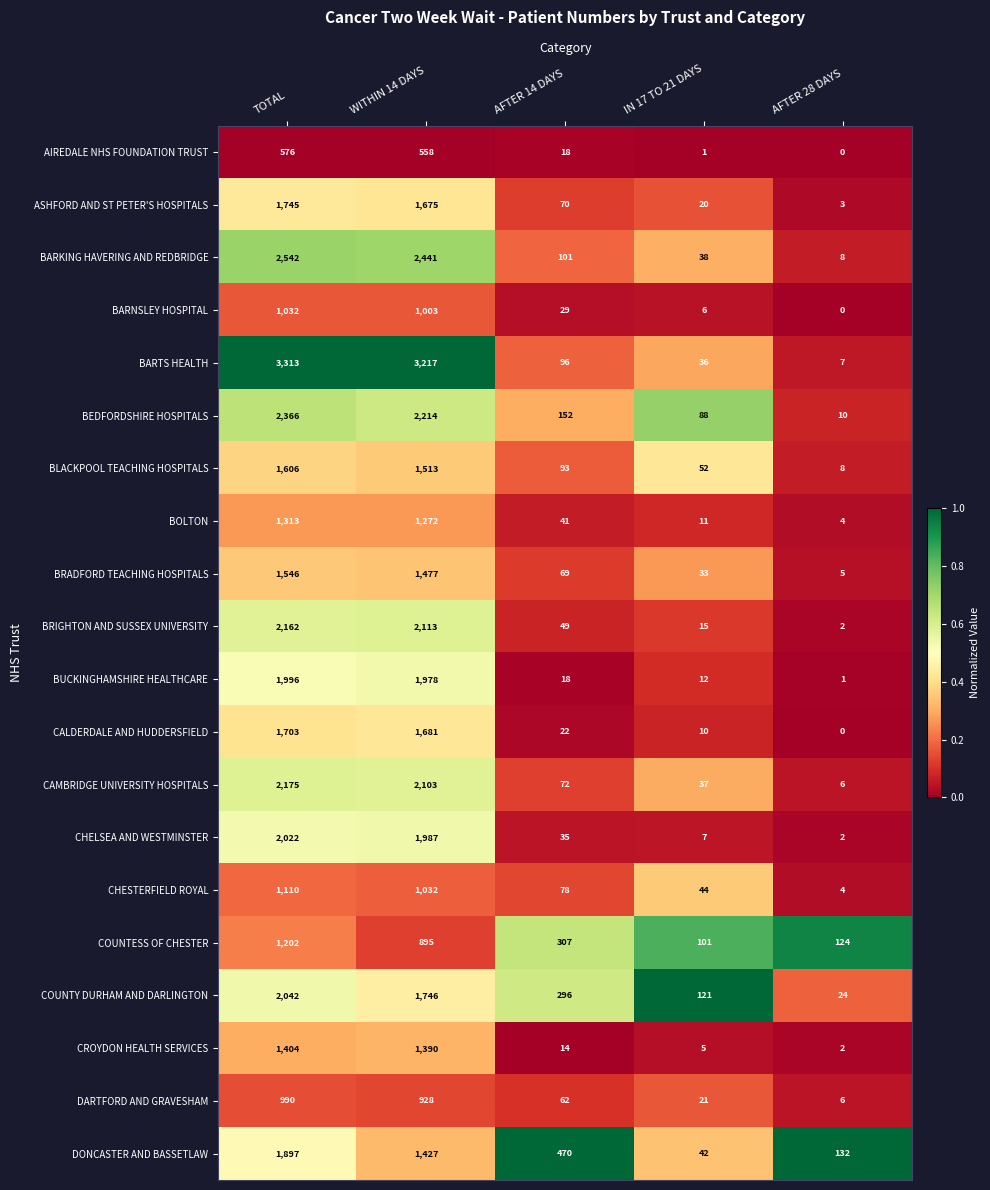

Which series has the largest total across all categories?

BARTS HEALTH